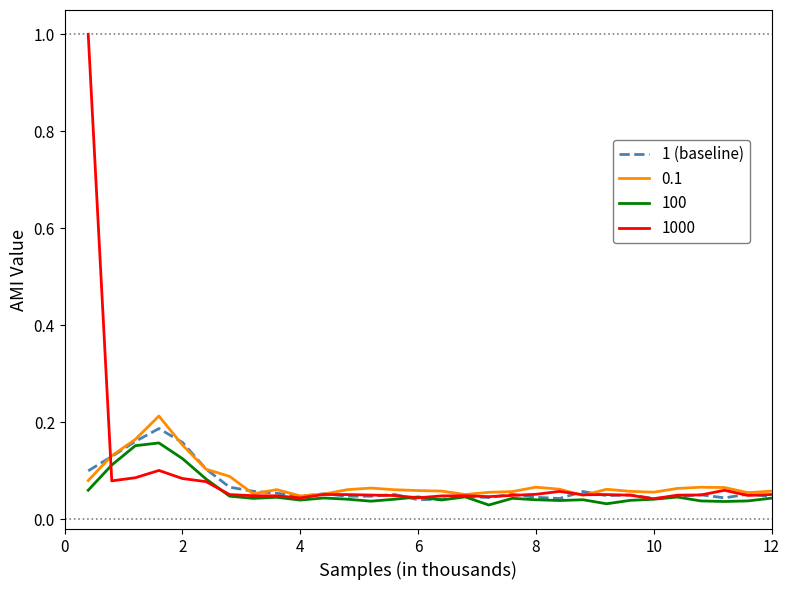

Does the chart display data point markers on the line(s)?

No